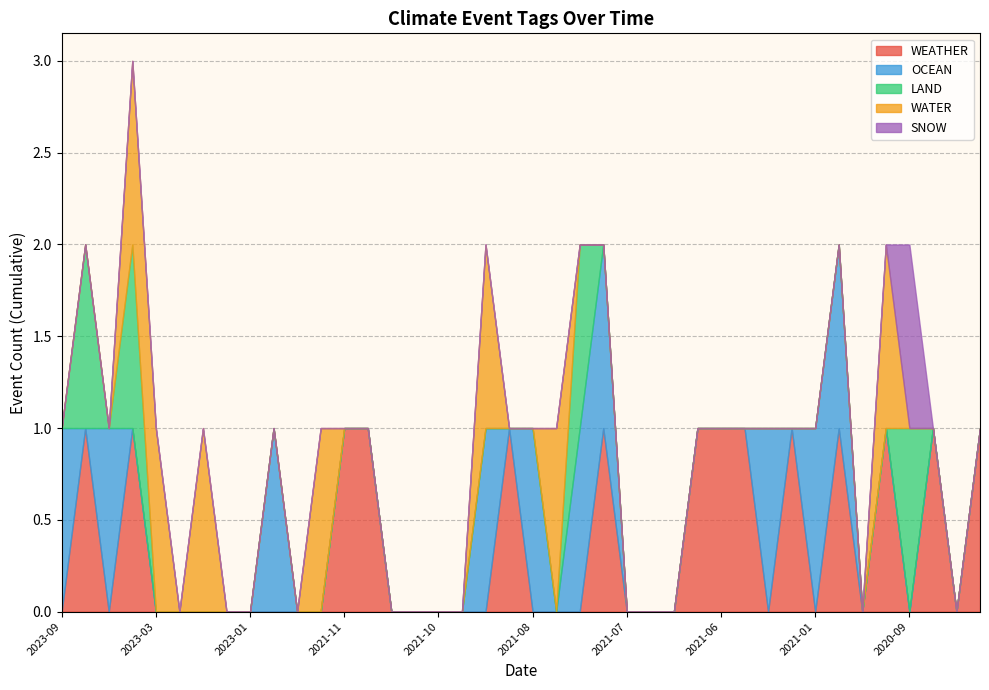

Where is LAND nearest to the value 0?

2023-09